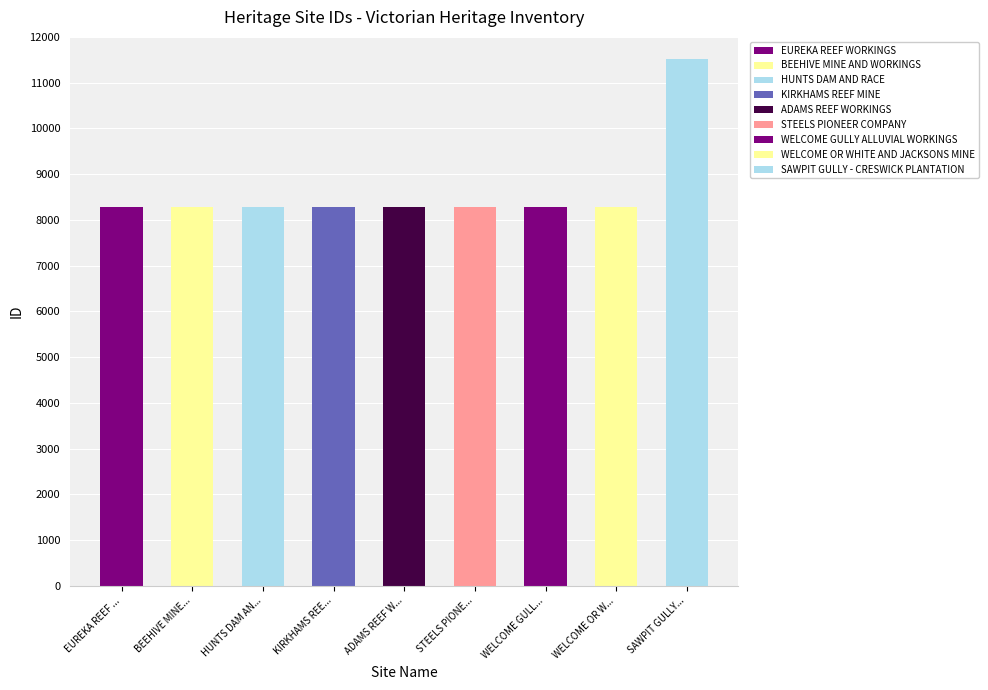

What is the average value?

8642